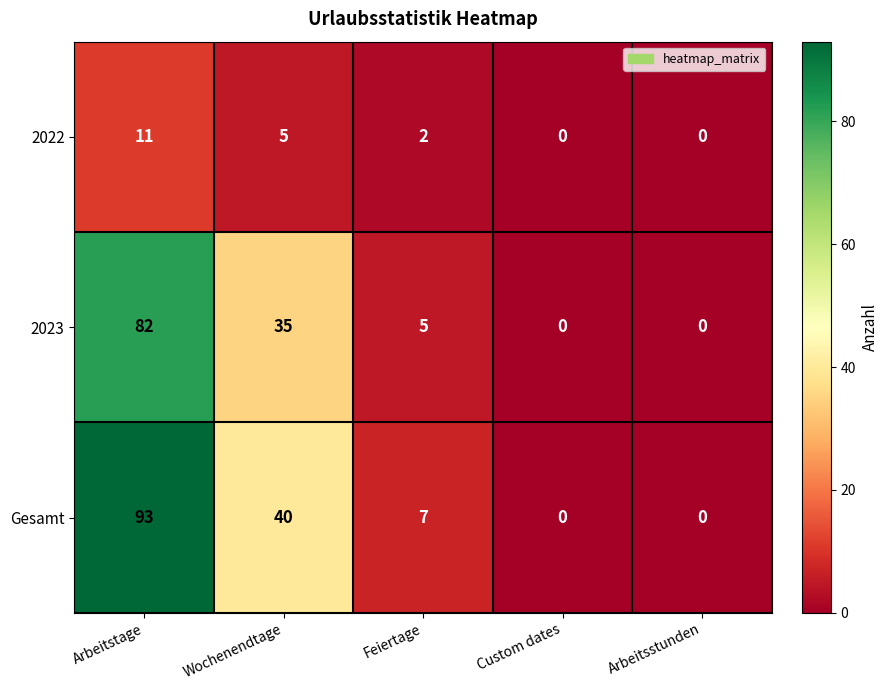

Which series has the largest total across all categories?

Gesamt